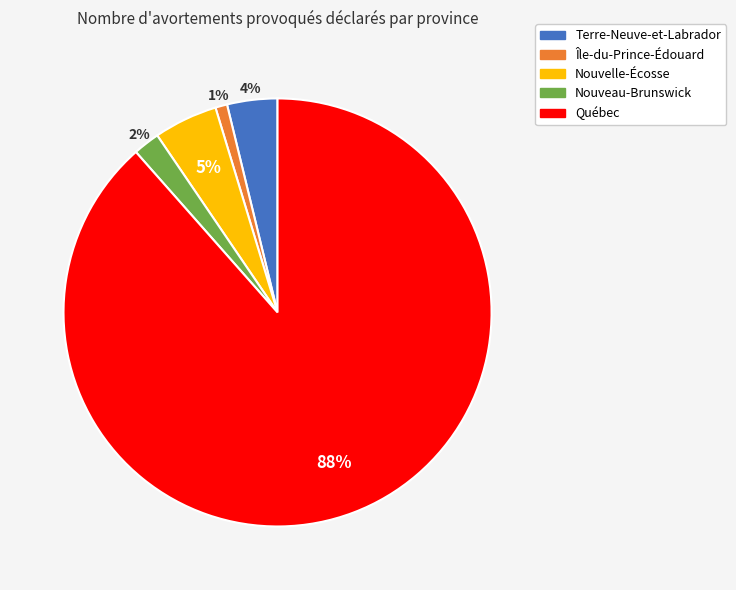

Which slice is the largest?

Québec